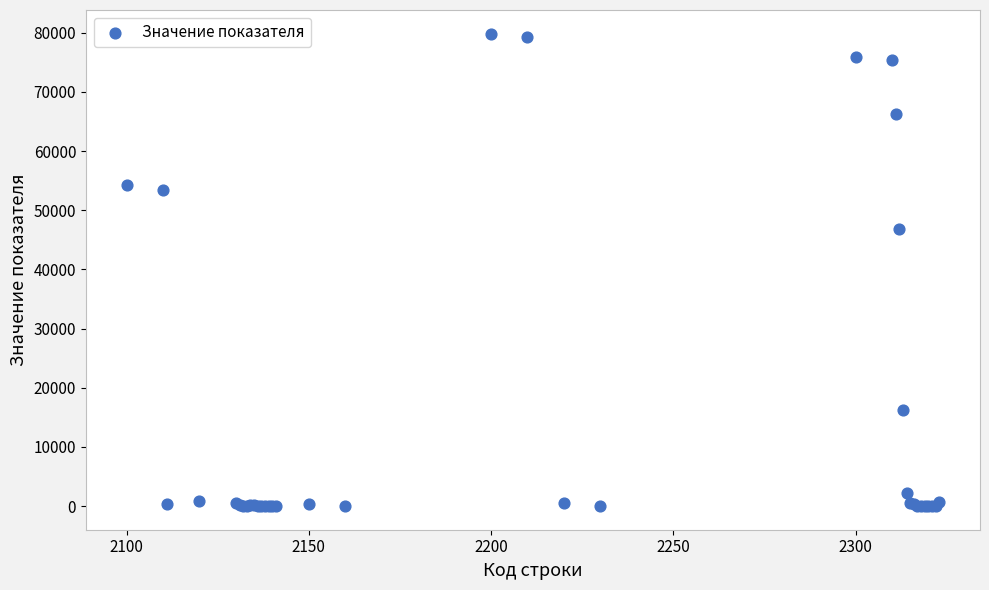

What Y value in the scatter plot is closest to 39929?

46848